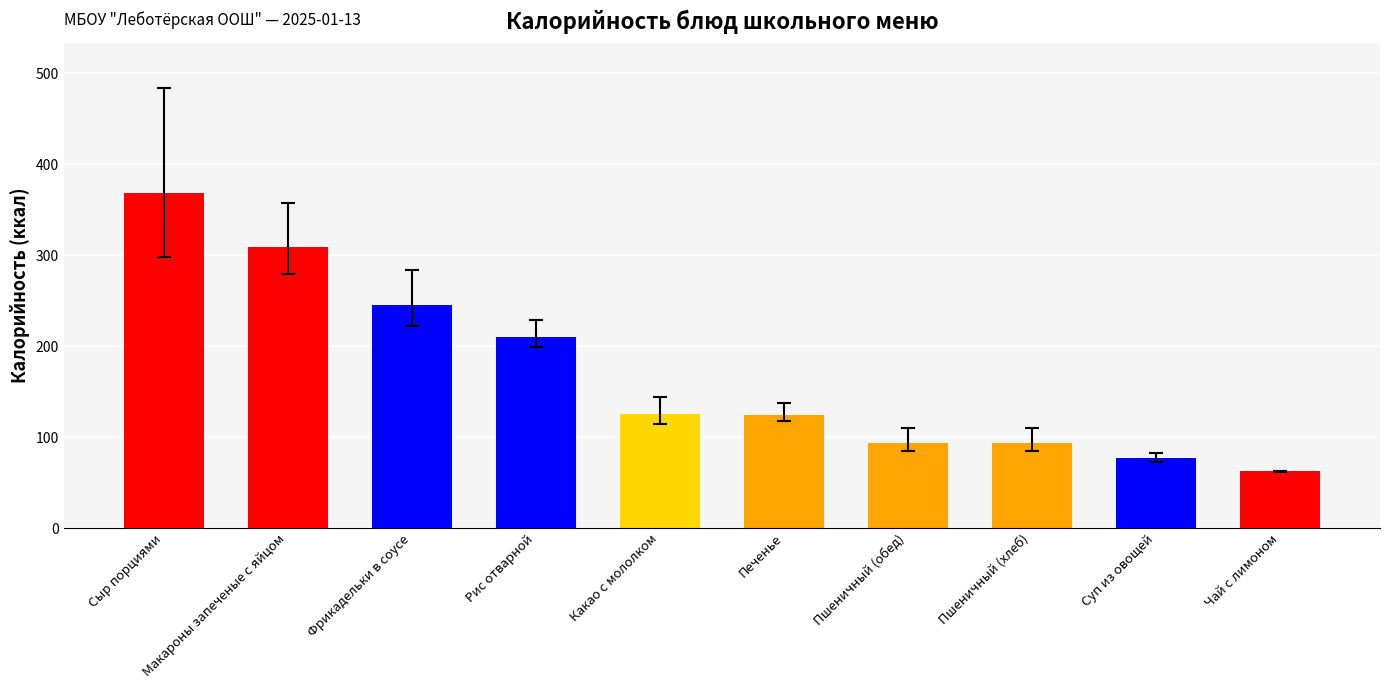

Read the value at Какао с мололком.

125.1